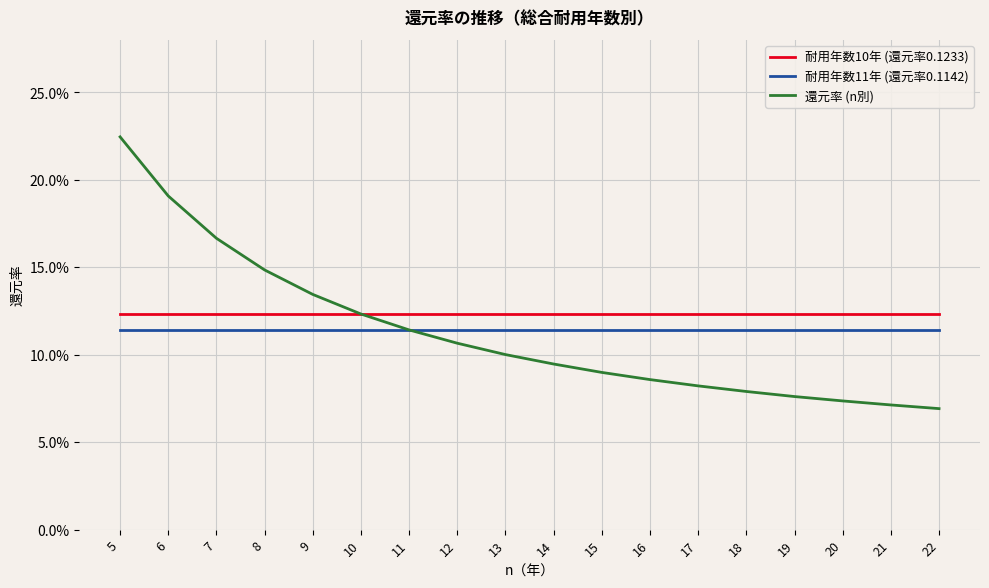

At which label does 還元率 (n別) reach its peak?

5